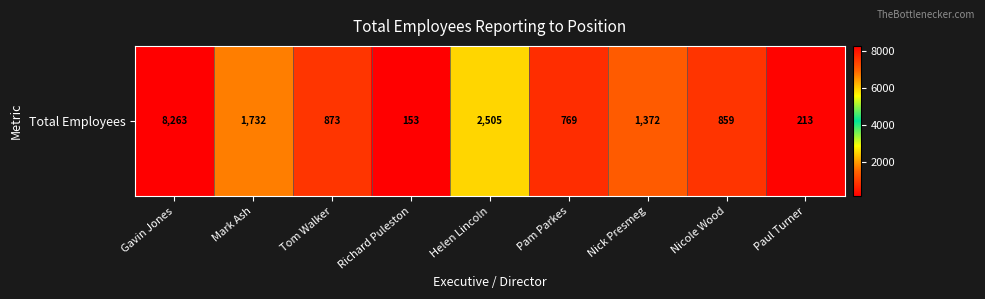

Reading left to right, extract all data points from this chart.

8263	1732	873	153	2505	769	1372	859	213